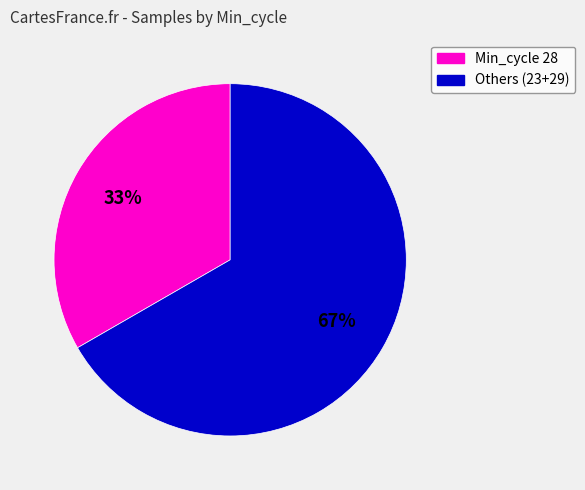

To the nearest percent, what is the average slice percentage?

50%